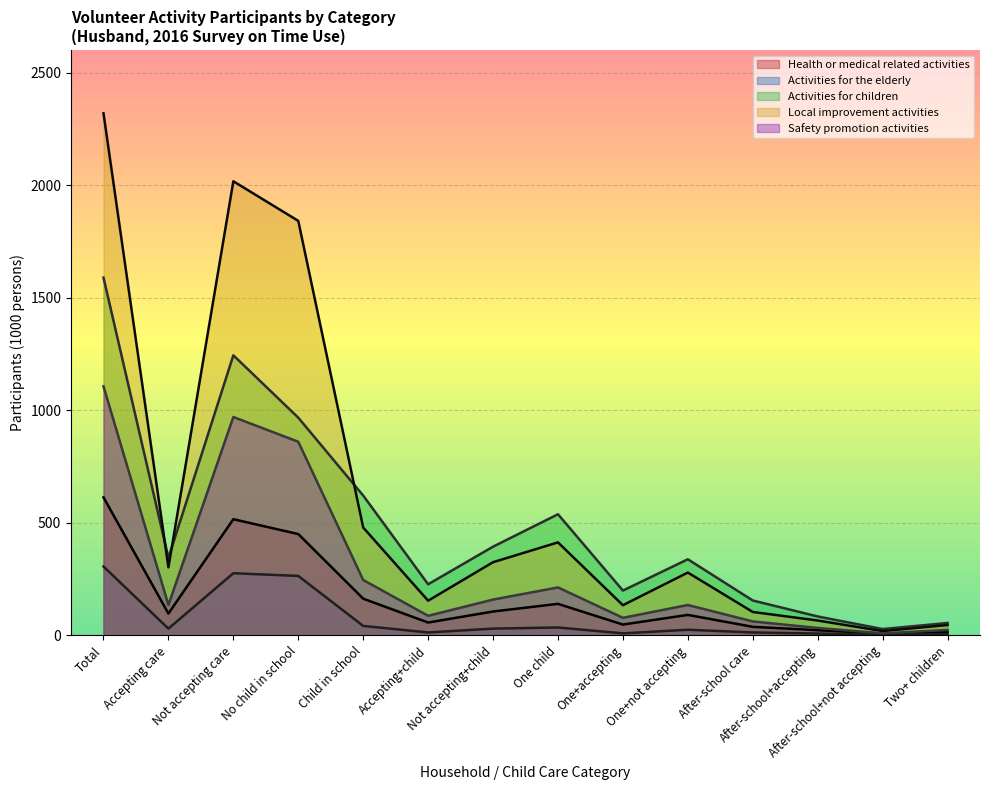

Reading right to left, list all the values displayed in this chart.

Health or medical related activities: 15	8	23	38	91	48	140	106	57	163	450	516	97	613
Activities for the elderly: 5	4	8	13	25	9	35	30	13	42	264	276	30	306
Activities for children: 55	28	84	155	338	199	538	394	227	621	967	1244	344	1589
Local improvement activities: 46	19	66	104	279	134	413	325	154	479	1841	2017	302	2319
Safety promotion activities: 24	9	33	62	135	78	213	159	87	246	860	970	135	1106